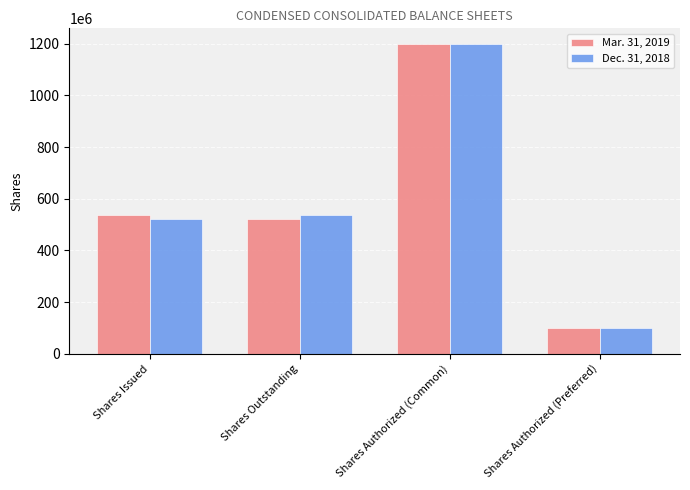

Which label corresponds to the smallest value in the chart?

Shares Authorized (Preferred)